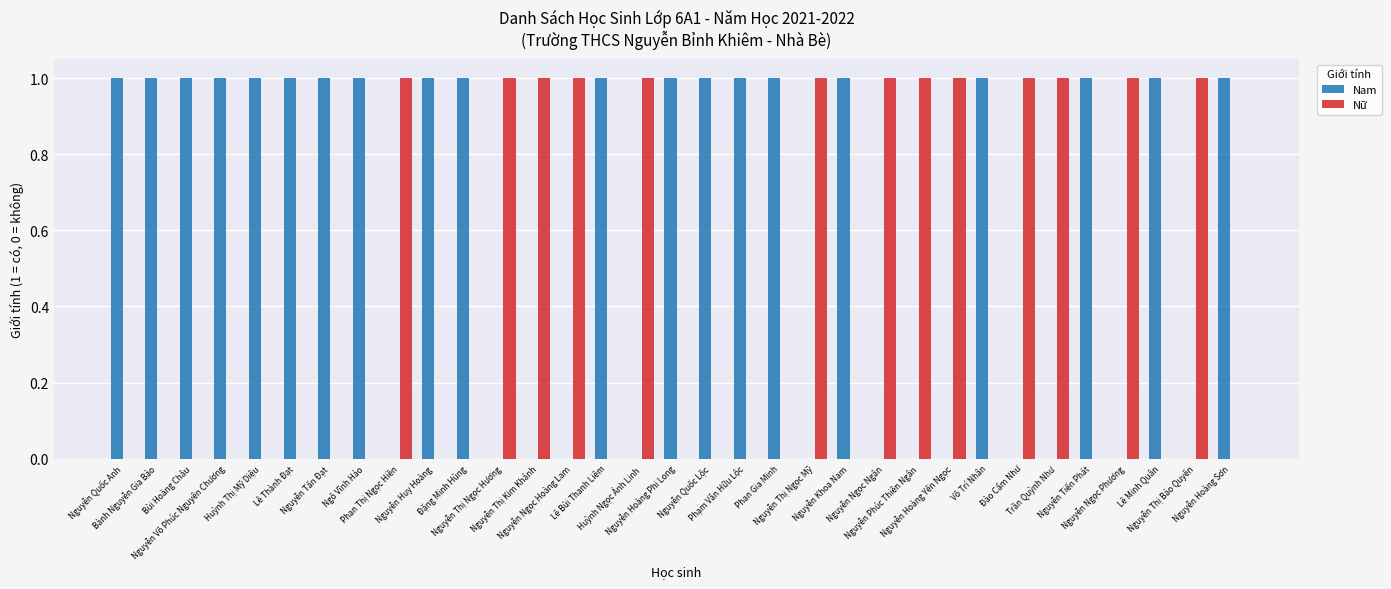

Which series has the largest total across all categories?

Nam